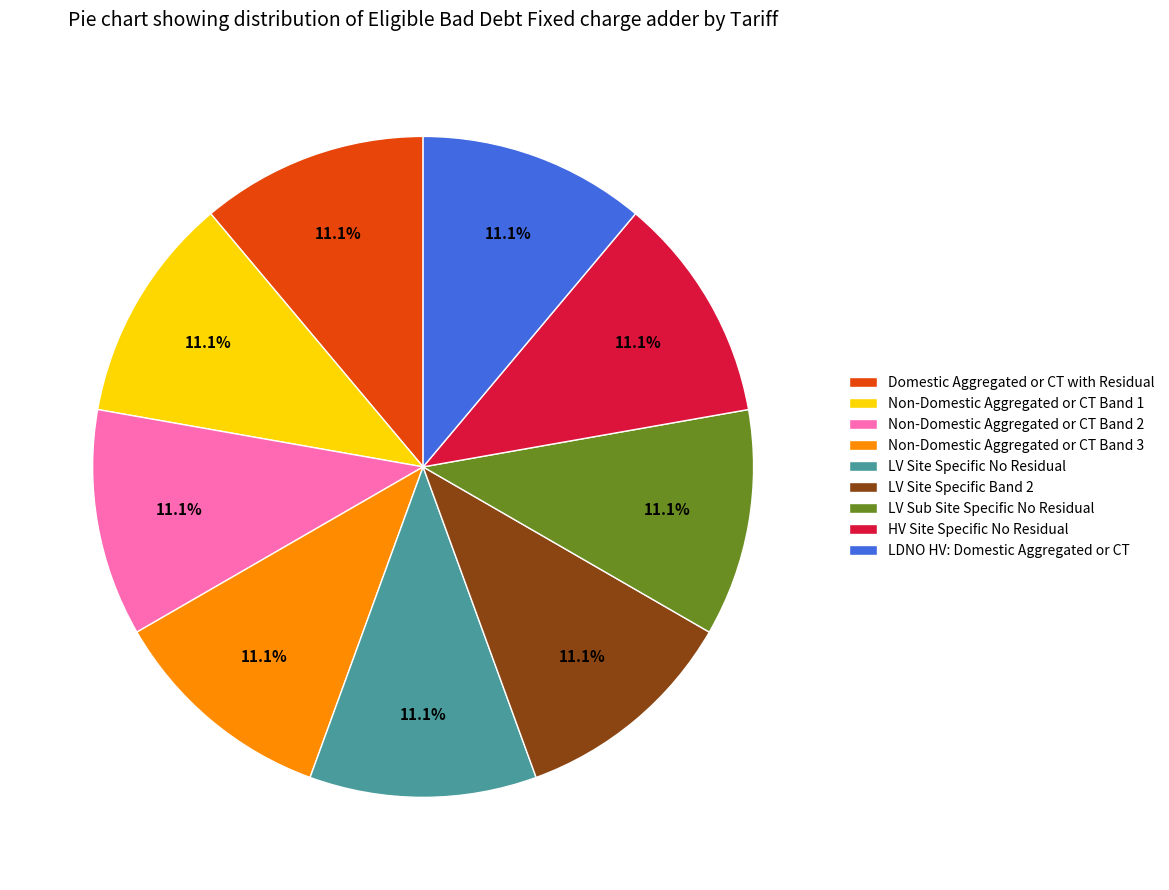

How many slices are in this pie chart?

9